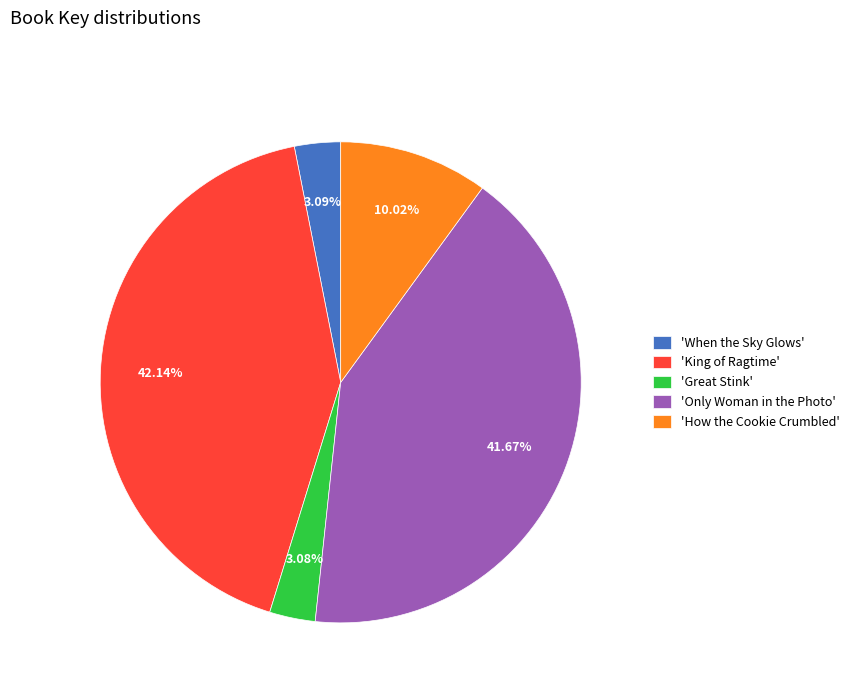

Between 'When the Sky Glows' and 'Only Woman in the Photo', which is larger?

'Only Woman in the Photo'